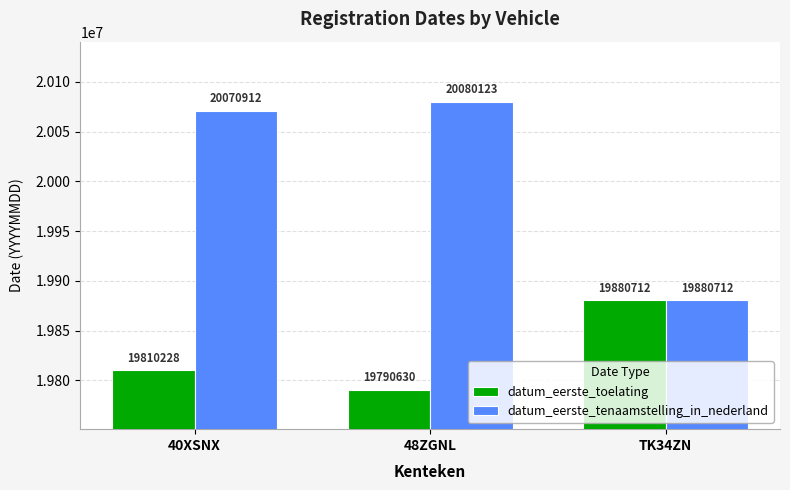

At how many categories does at least one series exceed 19892477?

2